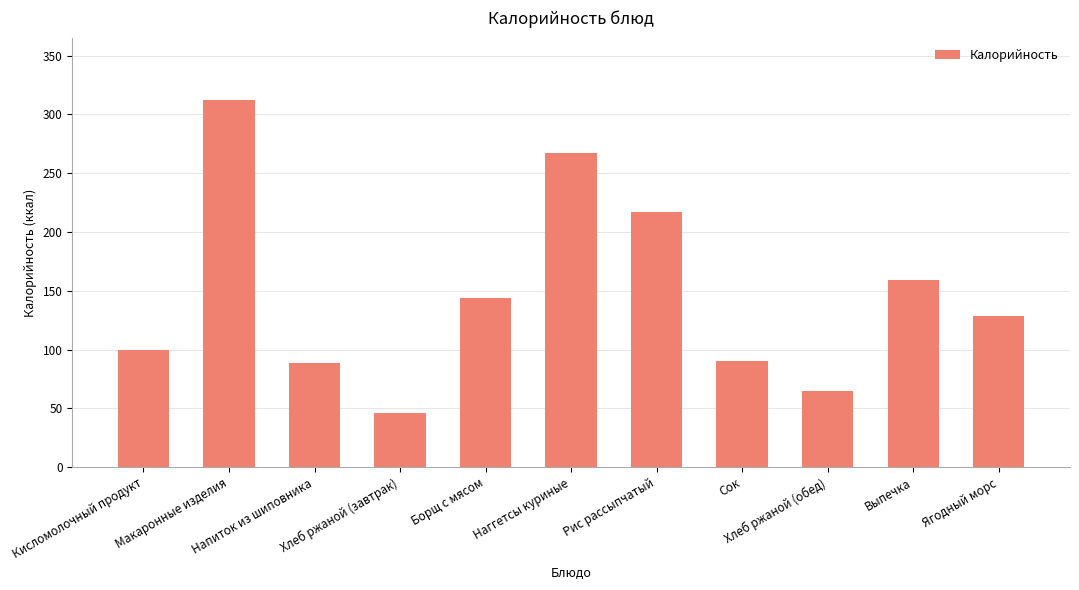

Approximately how many times larger is the value at Напиток из шиповника compared to Кисломолочный продукт?

0.9